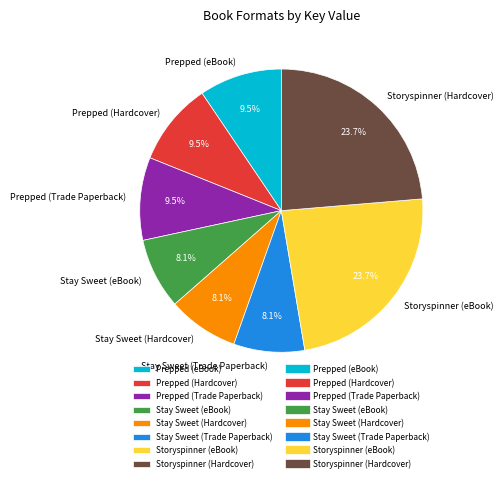

The Stay Sweet (Trade Paperback) slice represents 8% of the pie. True or false?

True